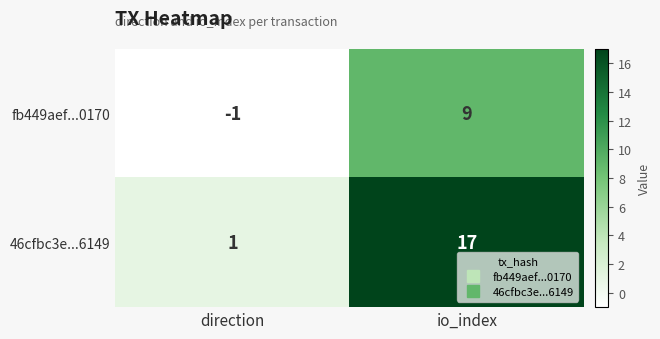

Which category has the highest value across all series?

io_index